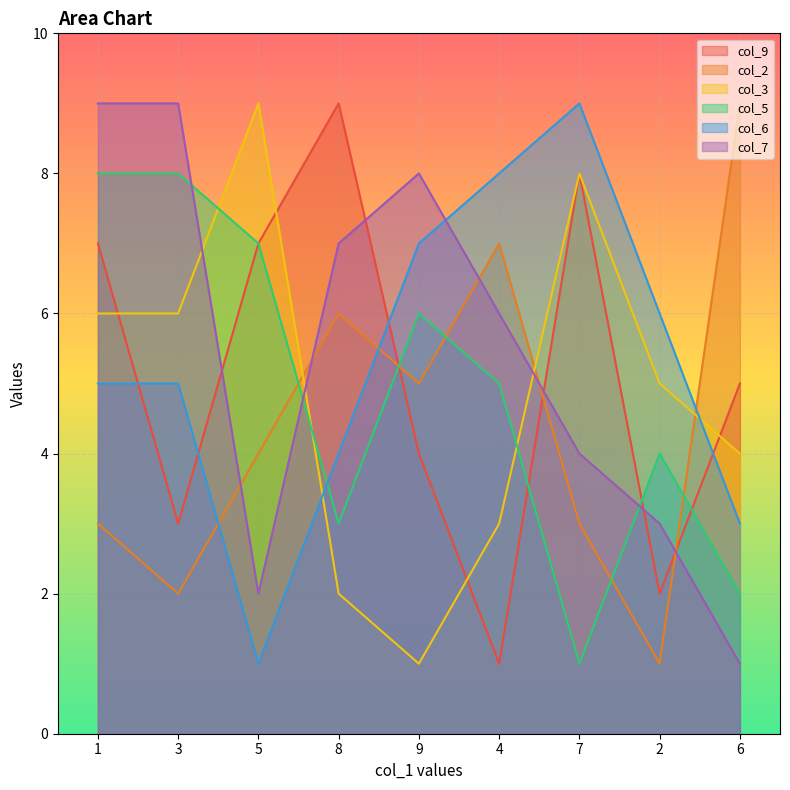

At which category is the sum across all series the highest?

1